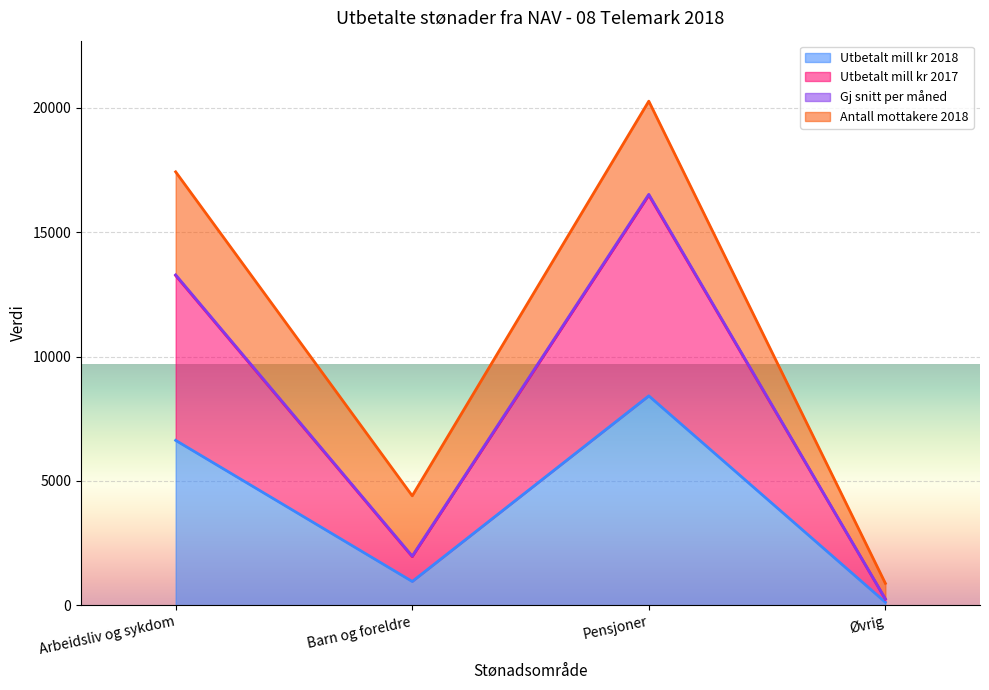

What is the value of the Utbetalt mill kr 2017 point at the 4th from the left?

250.0